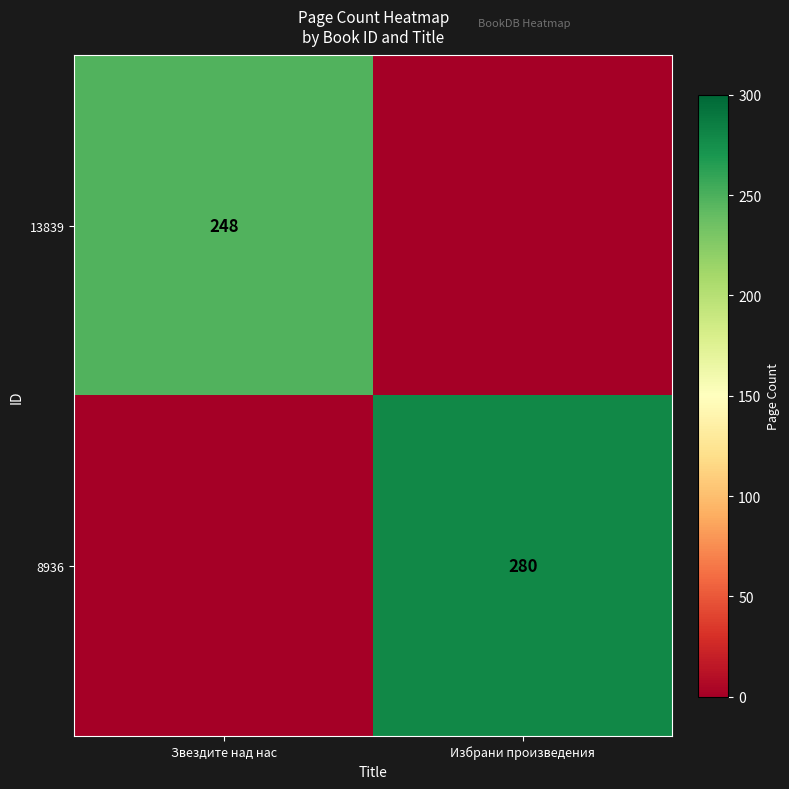

How many categories are shown in the chart?

2